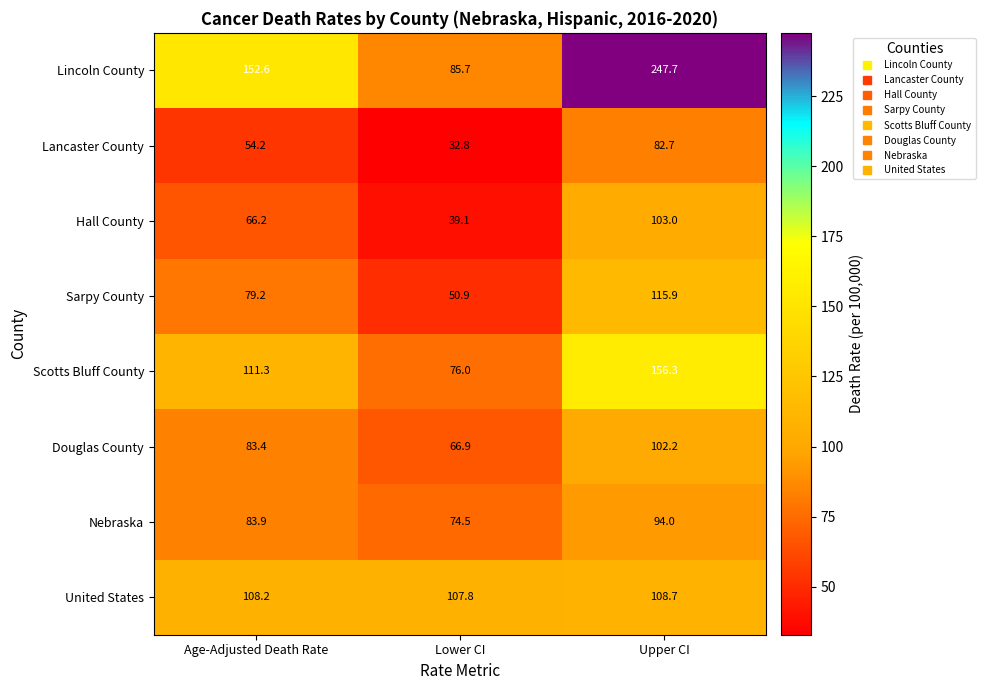

What is the spread (max minus min) of values at Age-Adjusted Death Rate?

98.4